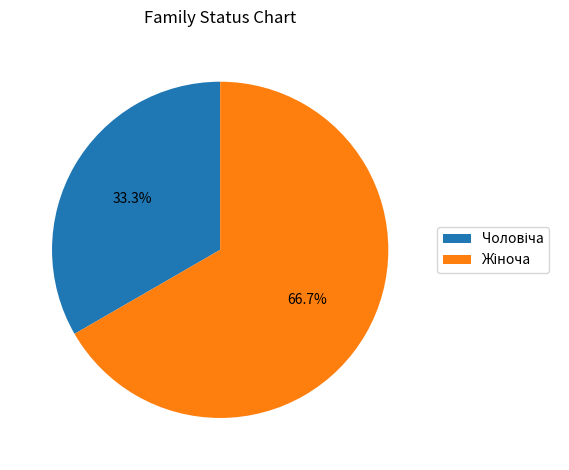

Is there any slice that represents more than half of the pie?

Yes